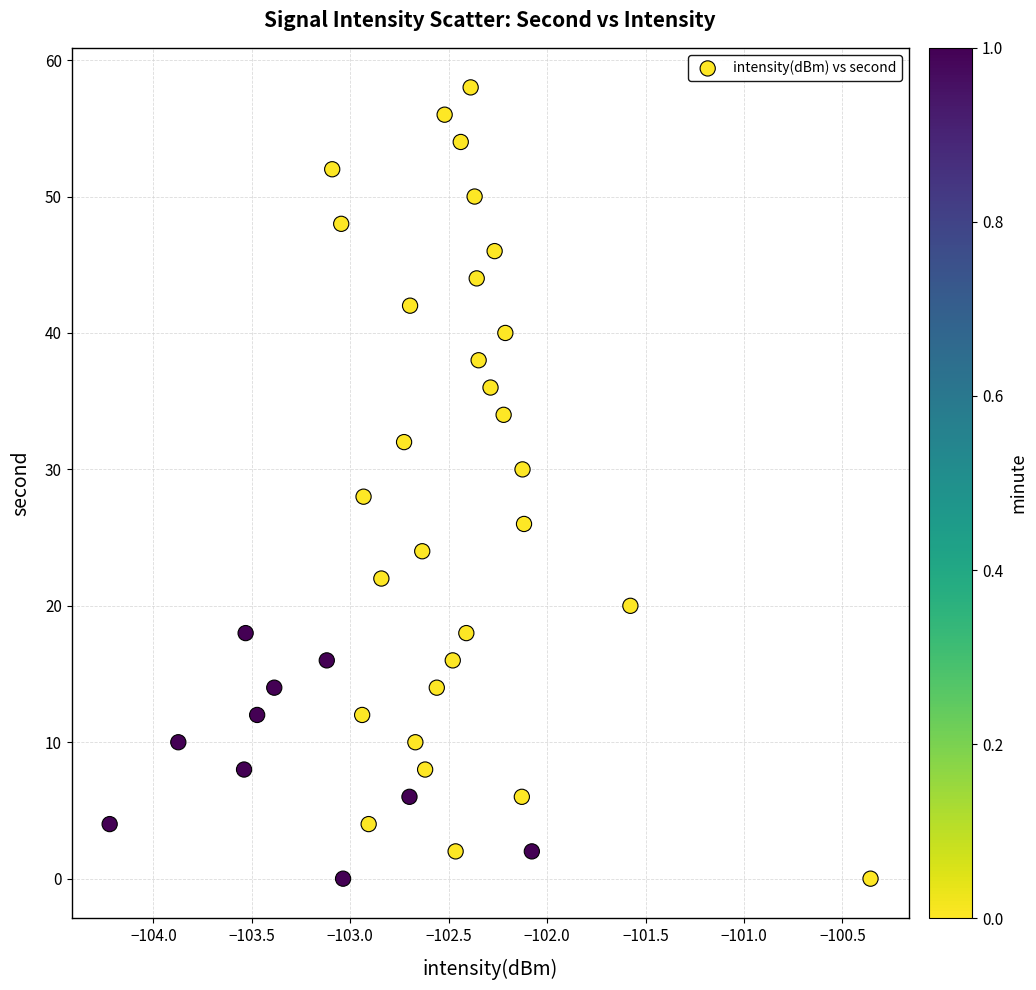

What is the range of Y values (max minus min)?

58